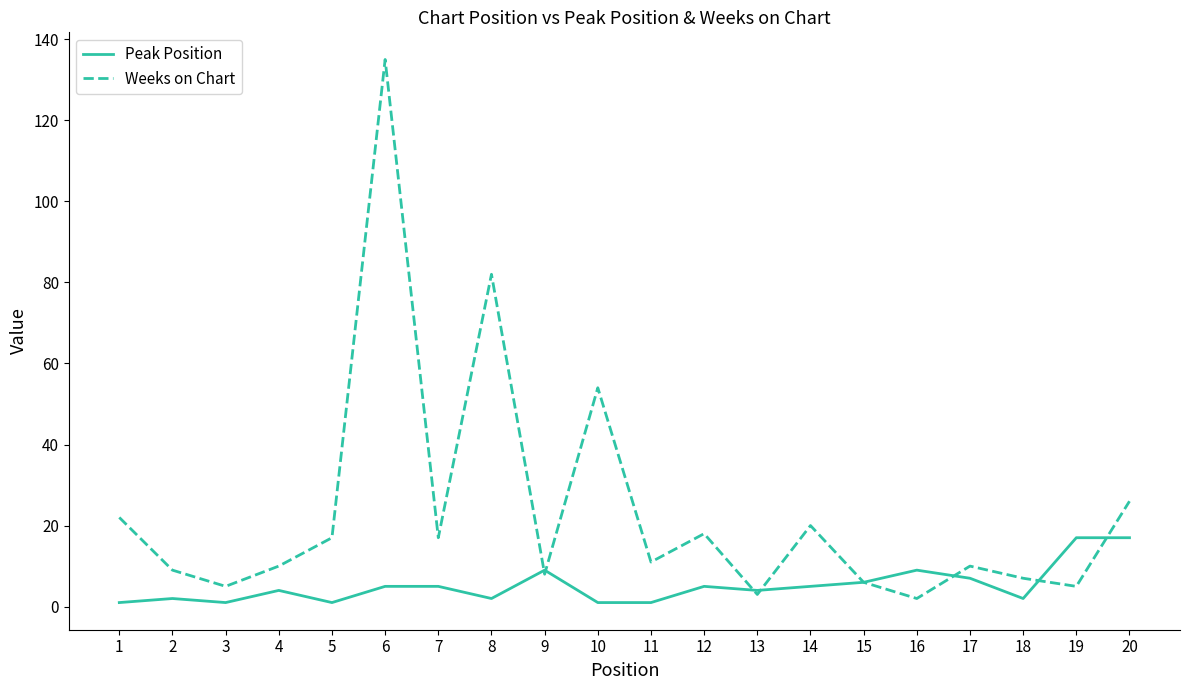

After their last crossing, which series has the higher values: Peak Position or Weeks on Chart?

Weeks on Chart